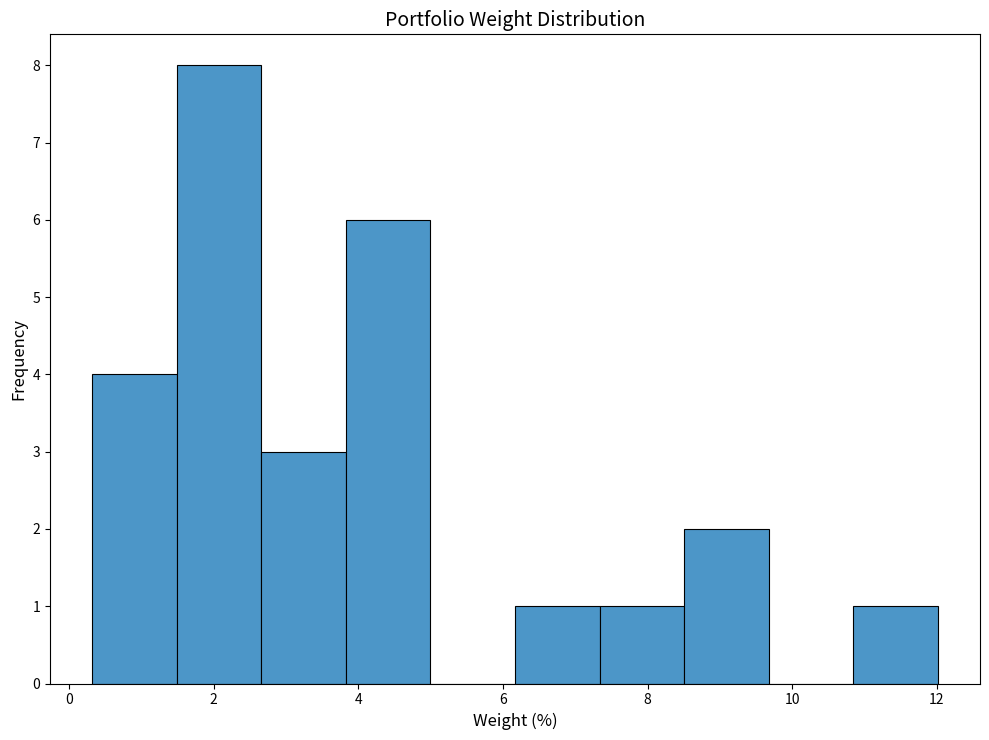

Reading left to right, list every bar in this chart as the range it spans on the x-axis followed by its height. Neither the bar edges nor the heights are printed on the chart, so give them approximately, as read against the axes.

0.4 to 1.4: 4
1.4 to 2.6: 8
2.6 to 3.8: 3
3.8 to 5.0: 6
5.0 to 6.2: 0
6.2 to 7.4: 1
7.4 to 8.6: 1
8.6 to 9.6: 2
9.6 to 10.8: 0
10.8 to 12.0: 1